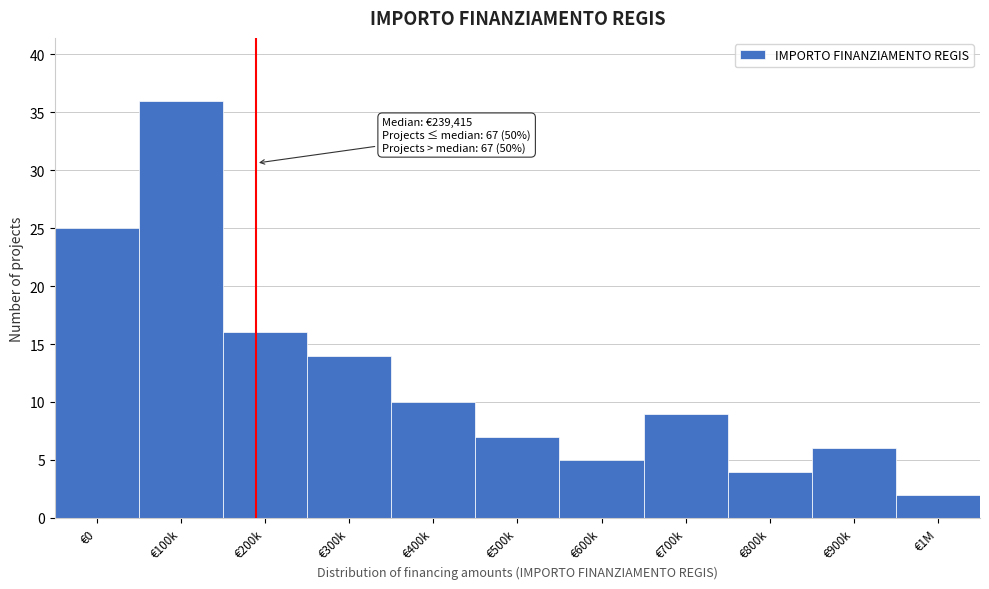

Reading left to right, what are all the values shown in this chart?

€0=25	€100k=36	€200k=16	€300k=14	€400k=10	€500k=7	€600k=5	€700k=9	€800k=4	€900k=6	€1M=2